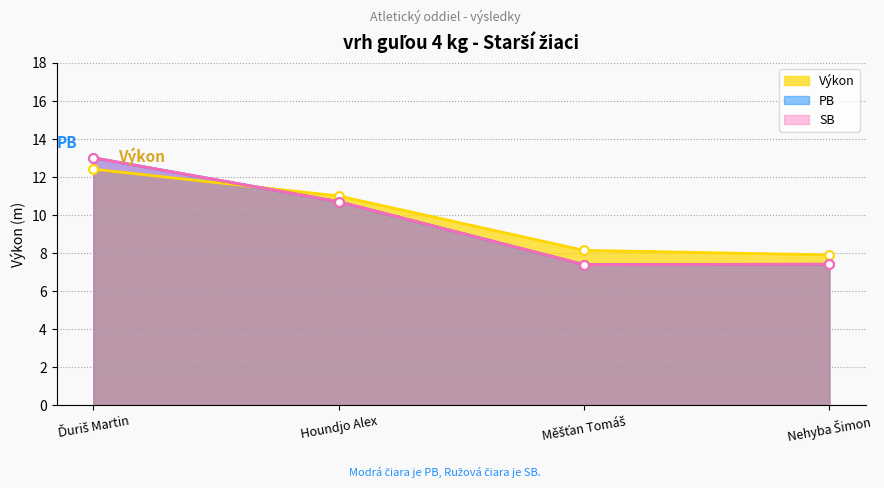

Which series contains the highest Y value?

PB